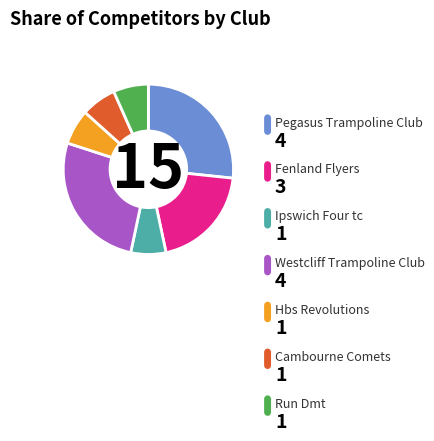

The Fenland Flyers slice represents 30% of the pie. True or false?

False